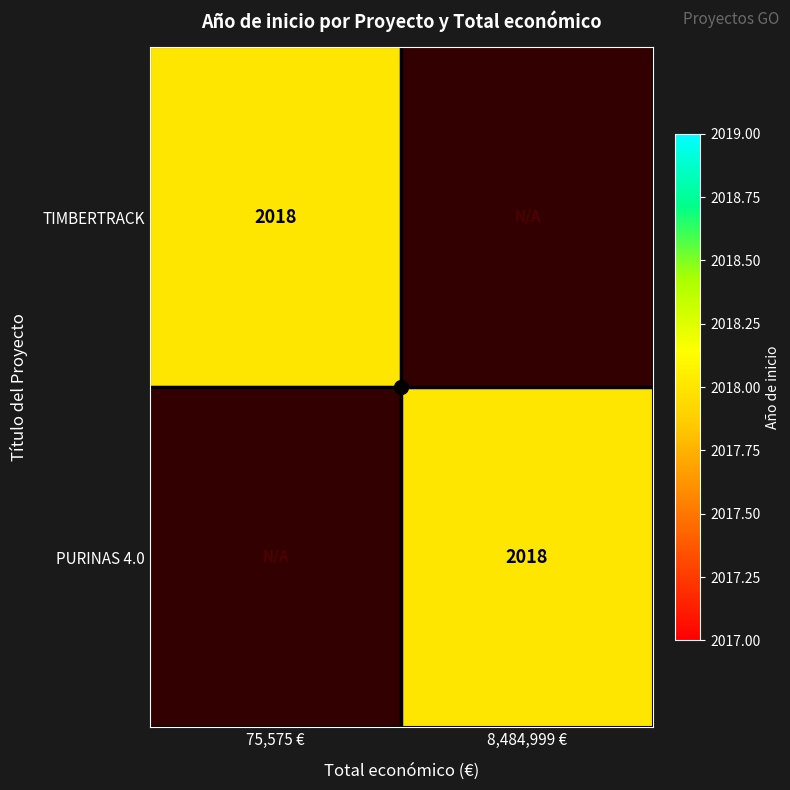

The PURINAS 4.0 series shows 2018 at 8,484,999 €. True or false?

True